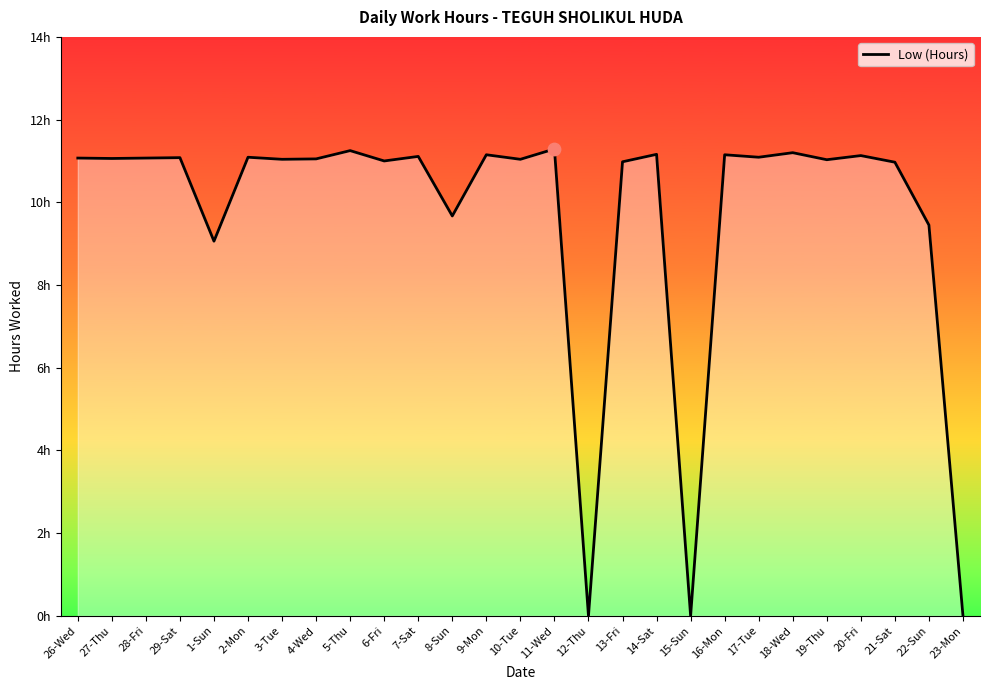

What is the ratio of the value at 5-Thu to the value at 6-Fri?

1.0